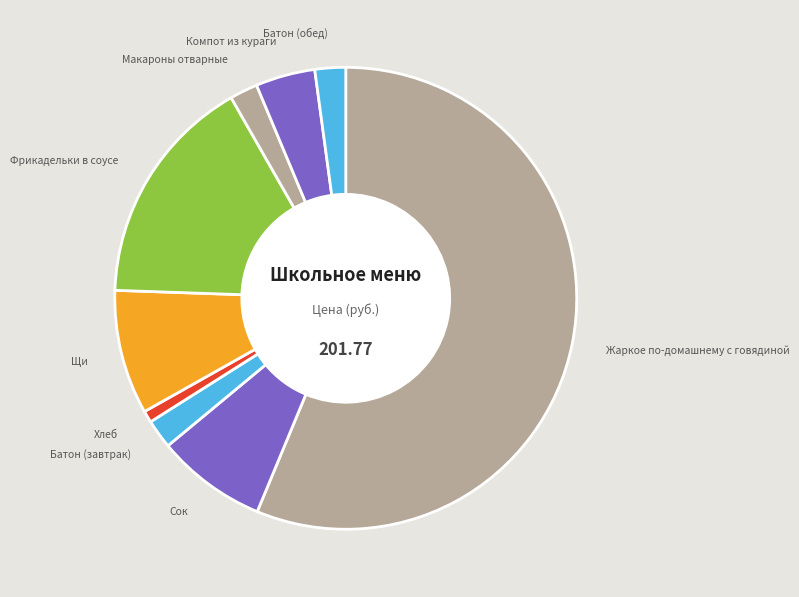

To the nearest percent, what is the difference between the largest and smallest slice percentages?

55%